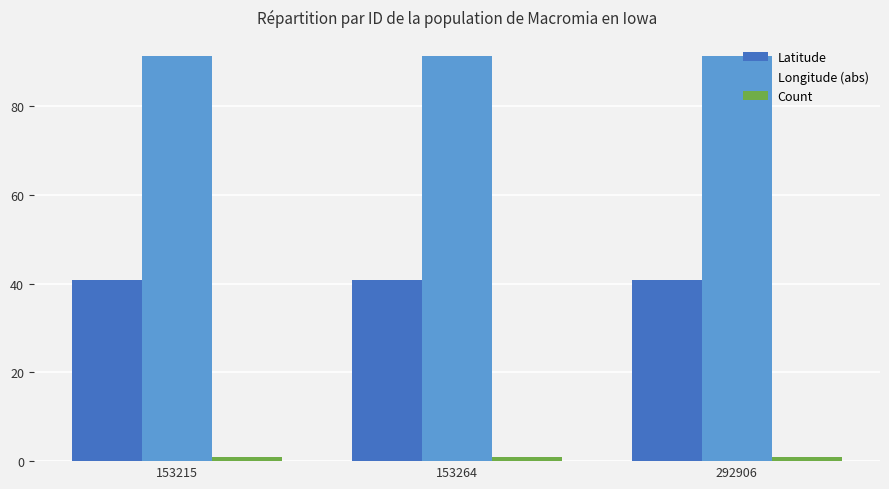

Rank the series at 292906 from highest to lowest value.

Longitude (abs), Latitude, Count